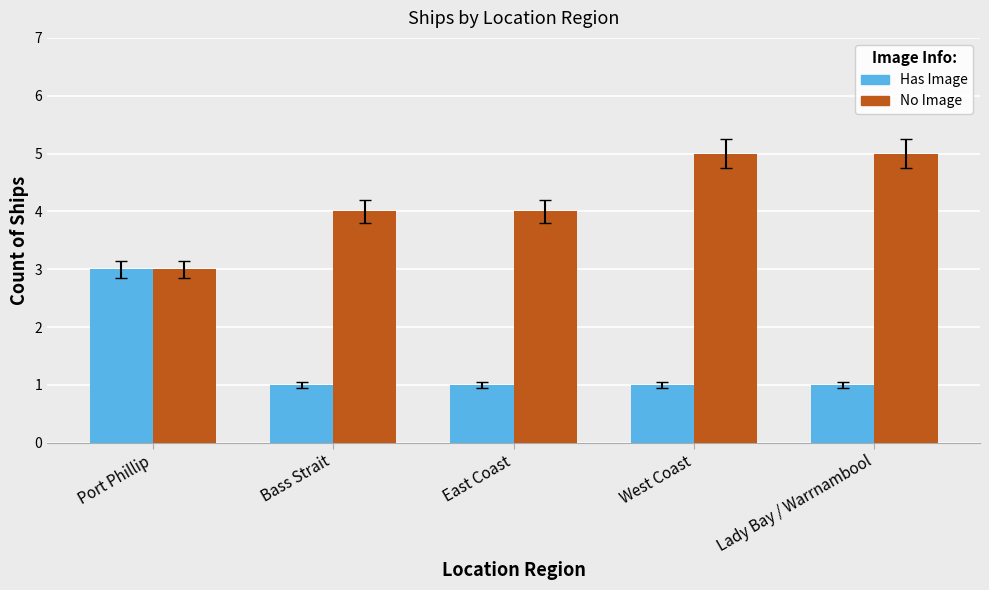

How many categories are shown in the chart?

5